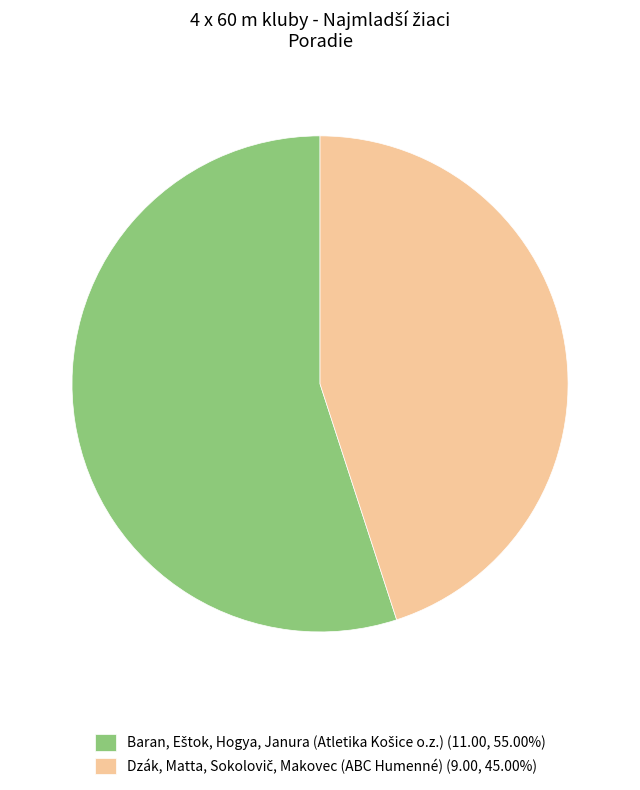

Is there any slice that represents more than half of the pie?

Yes